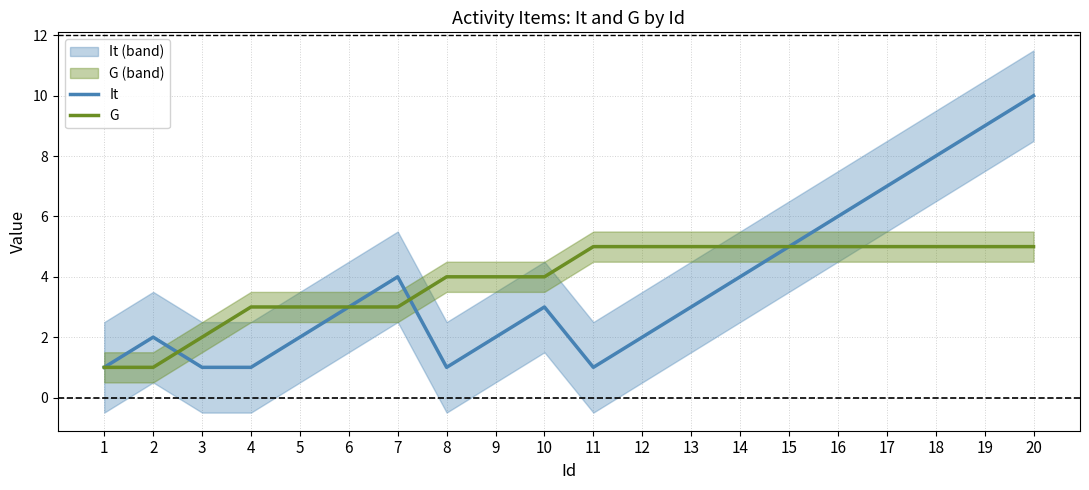

What are all the series names shown in the legend?

It, G